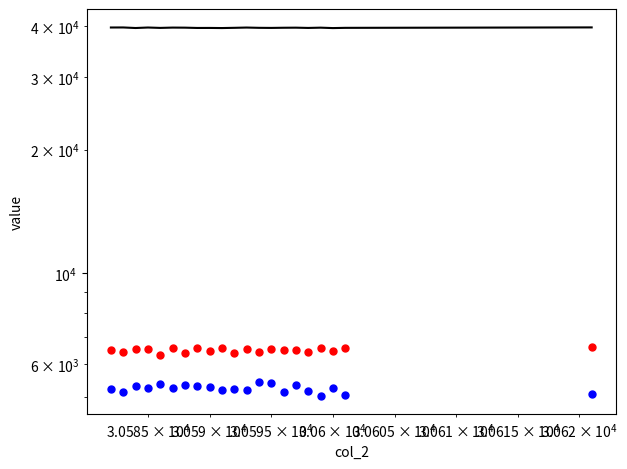

Is the value of second at 7 greater than the value of peak at 17?

No